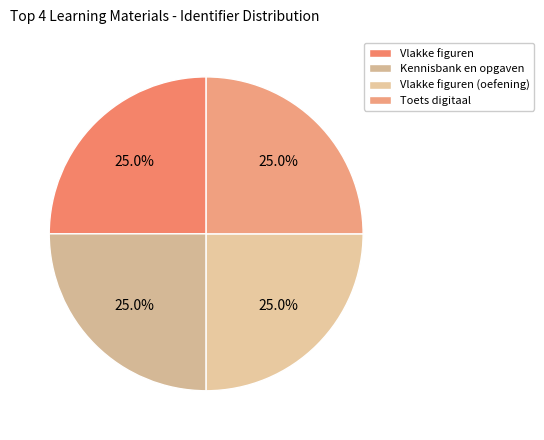

What is the largest slice in the pie chart?

Toets digitaal